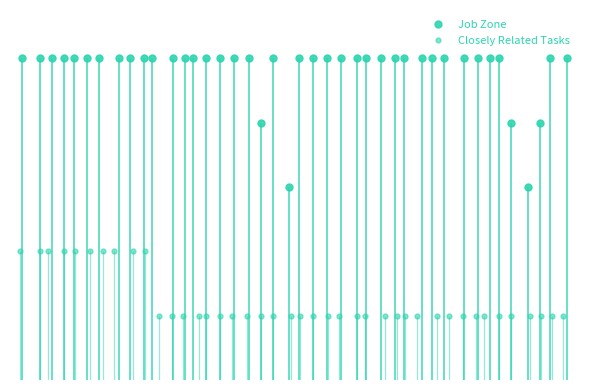

How many values in the Closely Related Tasks series exceed 1?

1